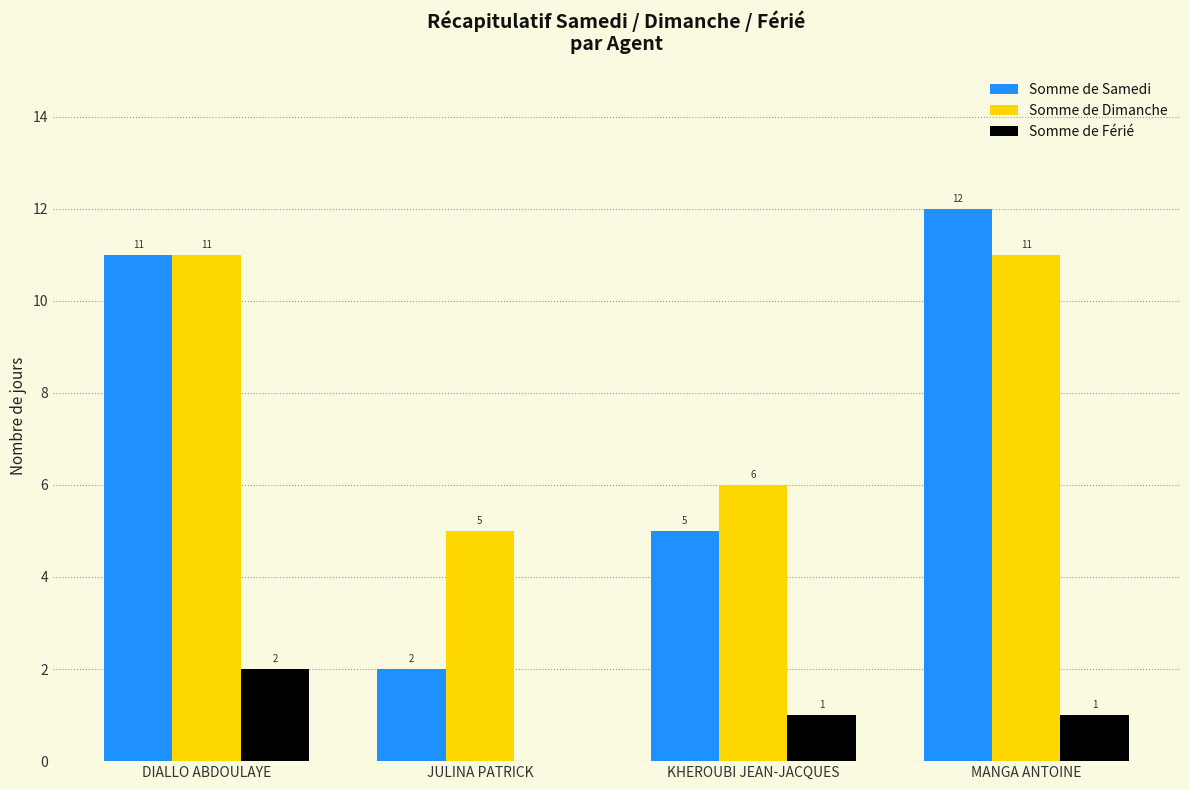

The value of Somme de Férié at DIALLO ABDOULAYE is 2. True or false?

True